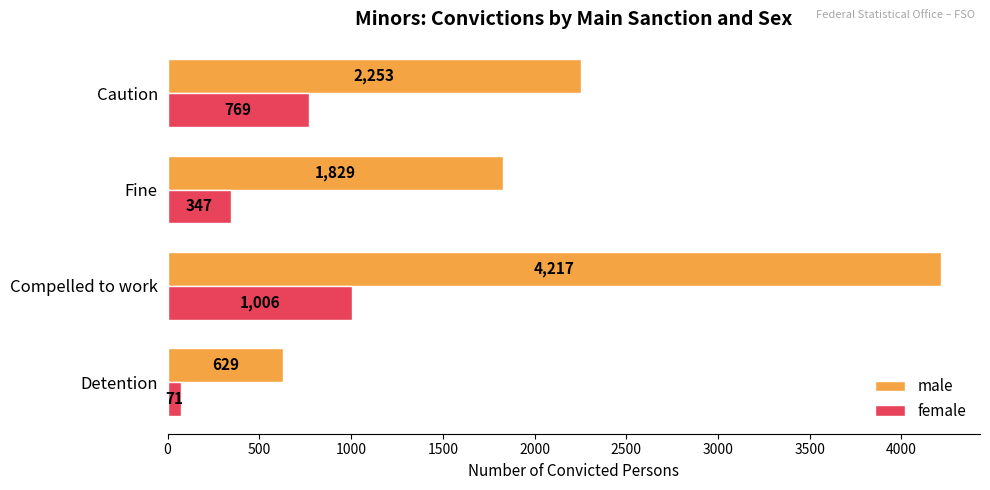

Where is female nearest to the value 538?

Fine